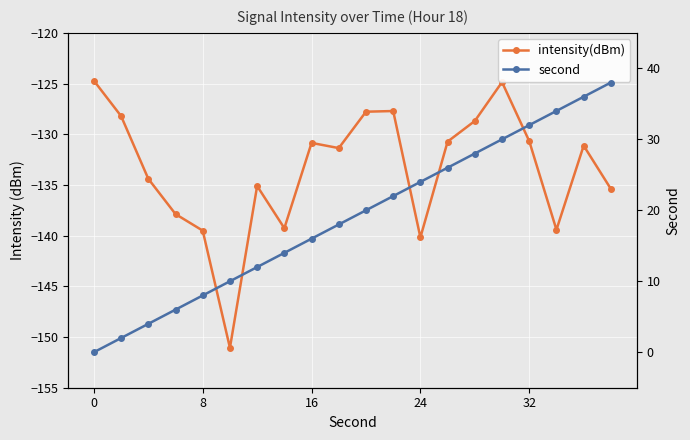

What is the value of the intensity(dBm) point at the 7th from the left?

-135.1